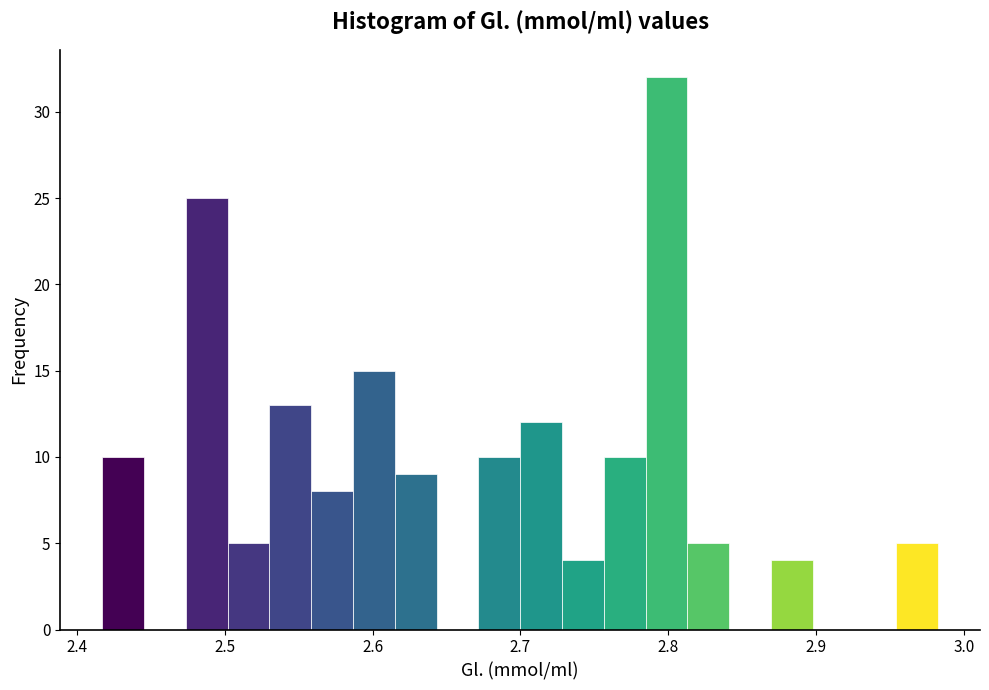

Around what value on the x-axis is the tallest bar? Give the approximate position of its centre, as read against the axis.

2.80